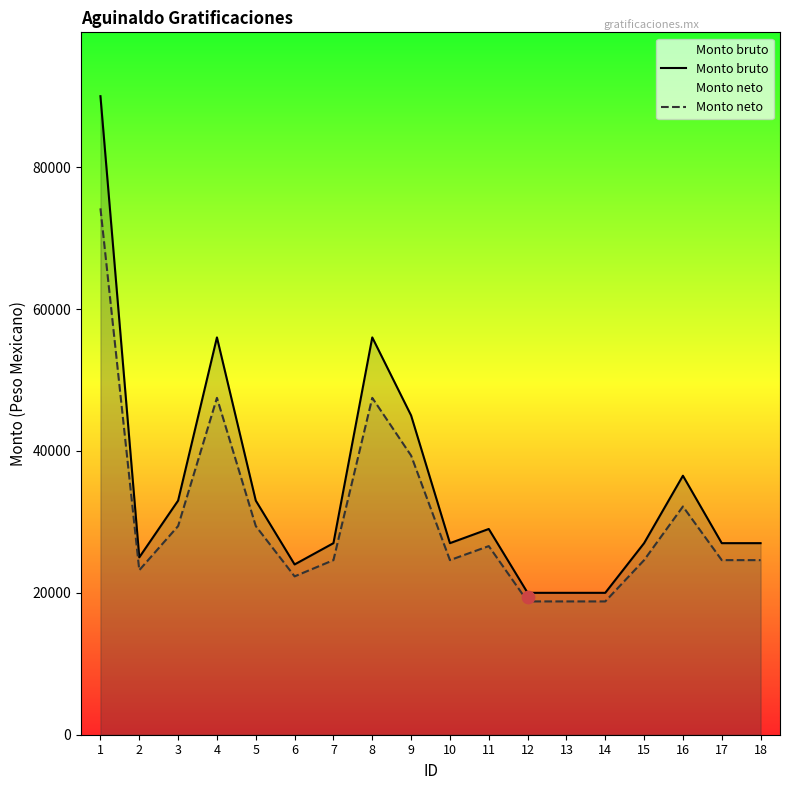

Which series contains the highest Y value?

Monto bruto